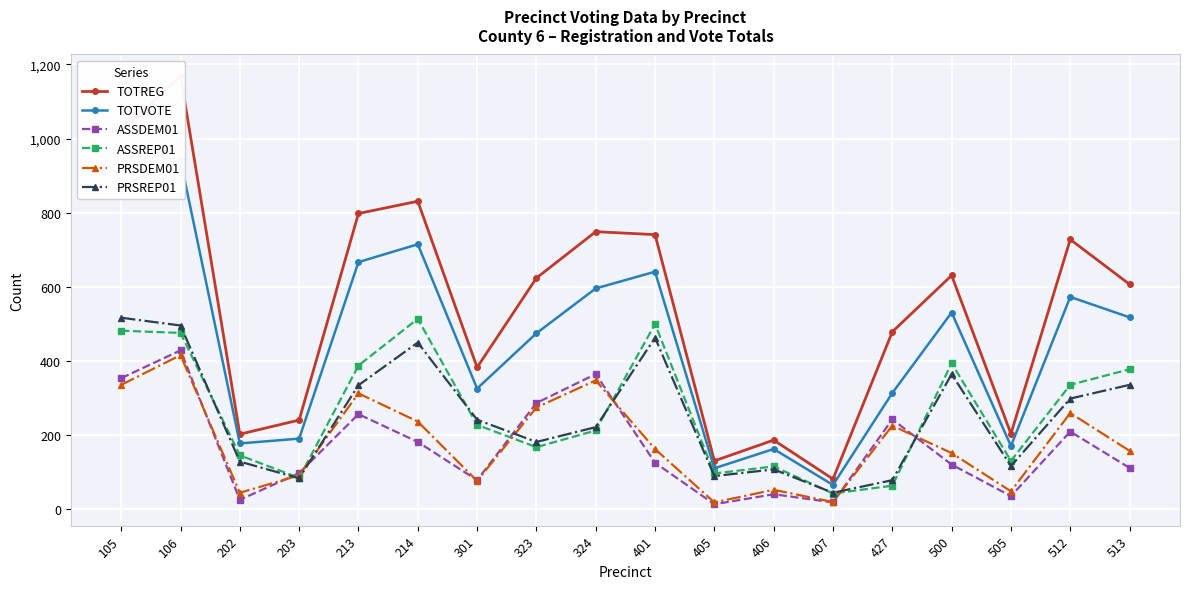

Between 324 and 427, which series saw the biggest shift?

TOTVOTE